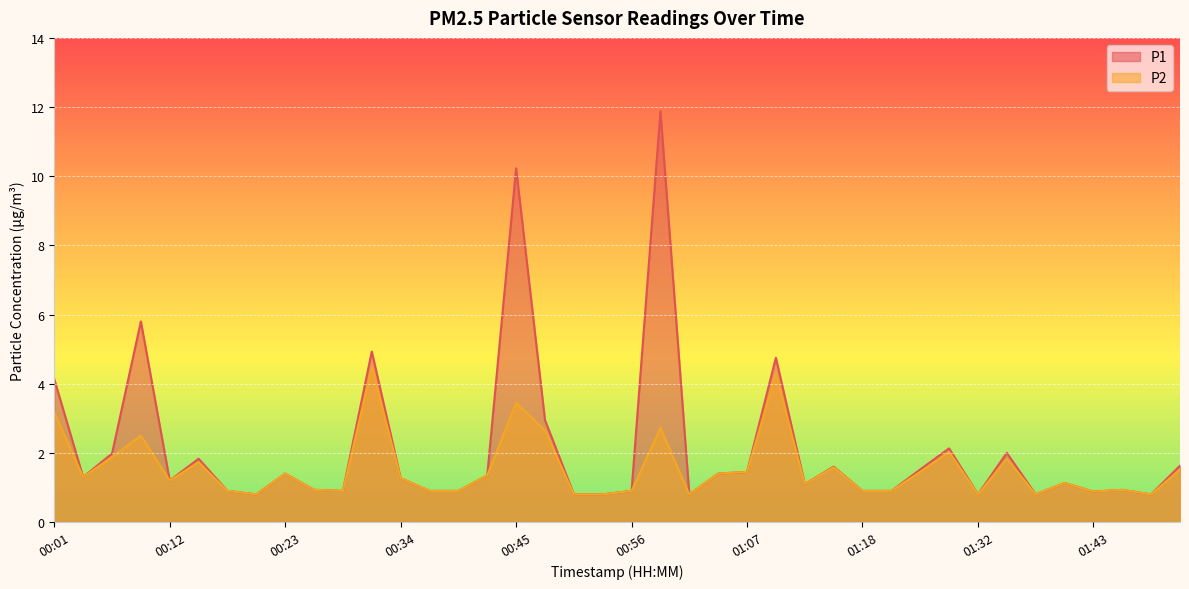

Which series changed the most between 01:32 and 01:37?

P1